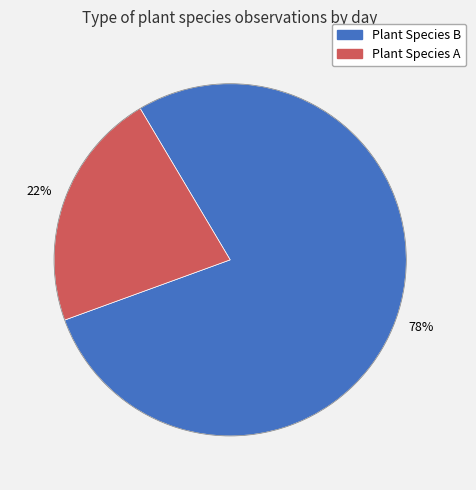

To the nearest percent, what is the average slice percentage?

50%